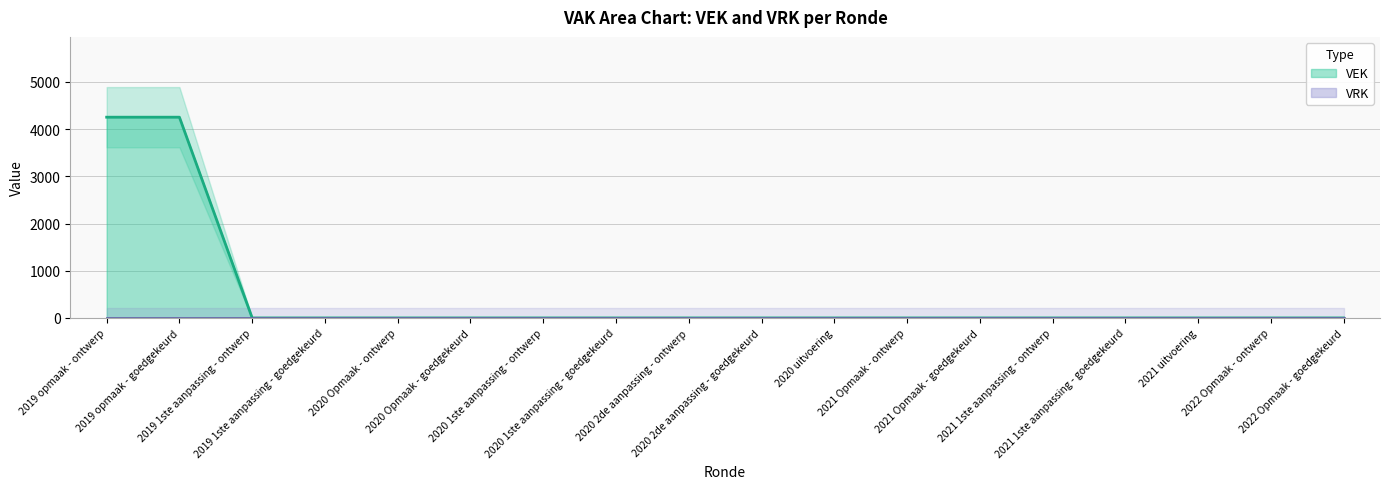

The value at 2021 1ste aanpassing - ontwerp is 2630. True or false?

False